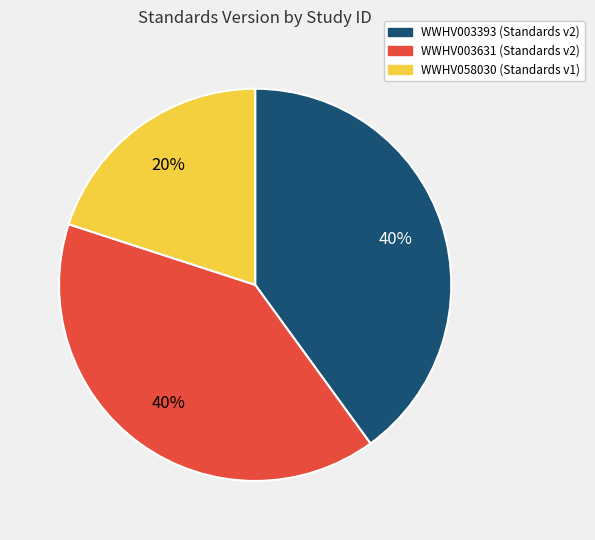

Combined, do WWHV003631 and WWHV003393 account for over 50%?

Yes